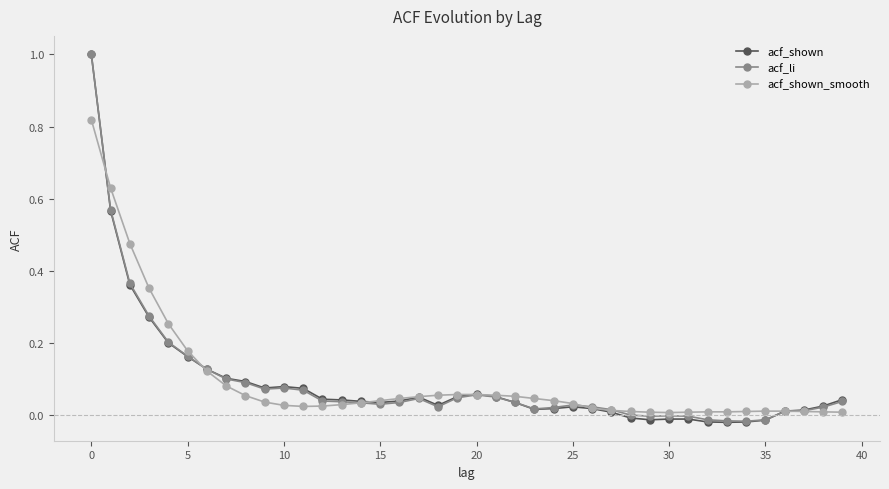

What is the maximum value for acf_li?

1.0